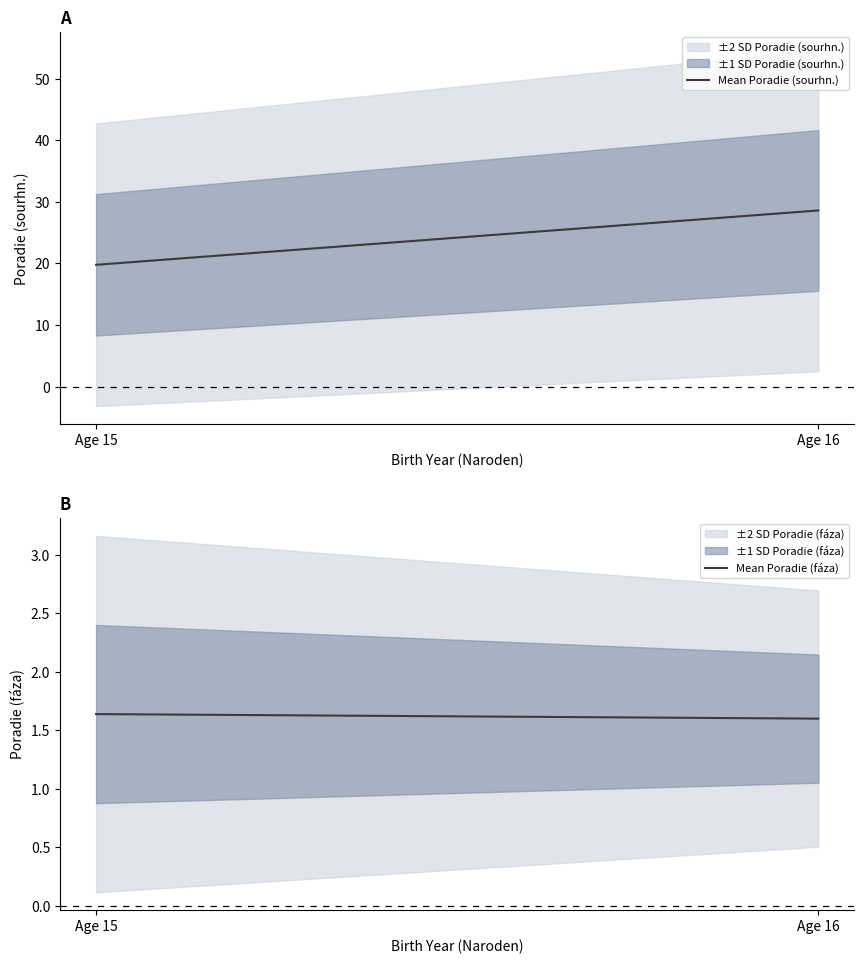

What is the minimum value for Mean Poradie (sourhn.)?

19.8